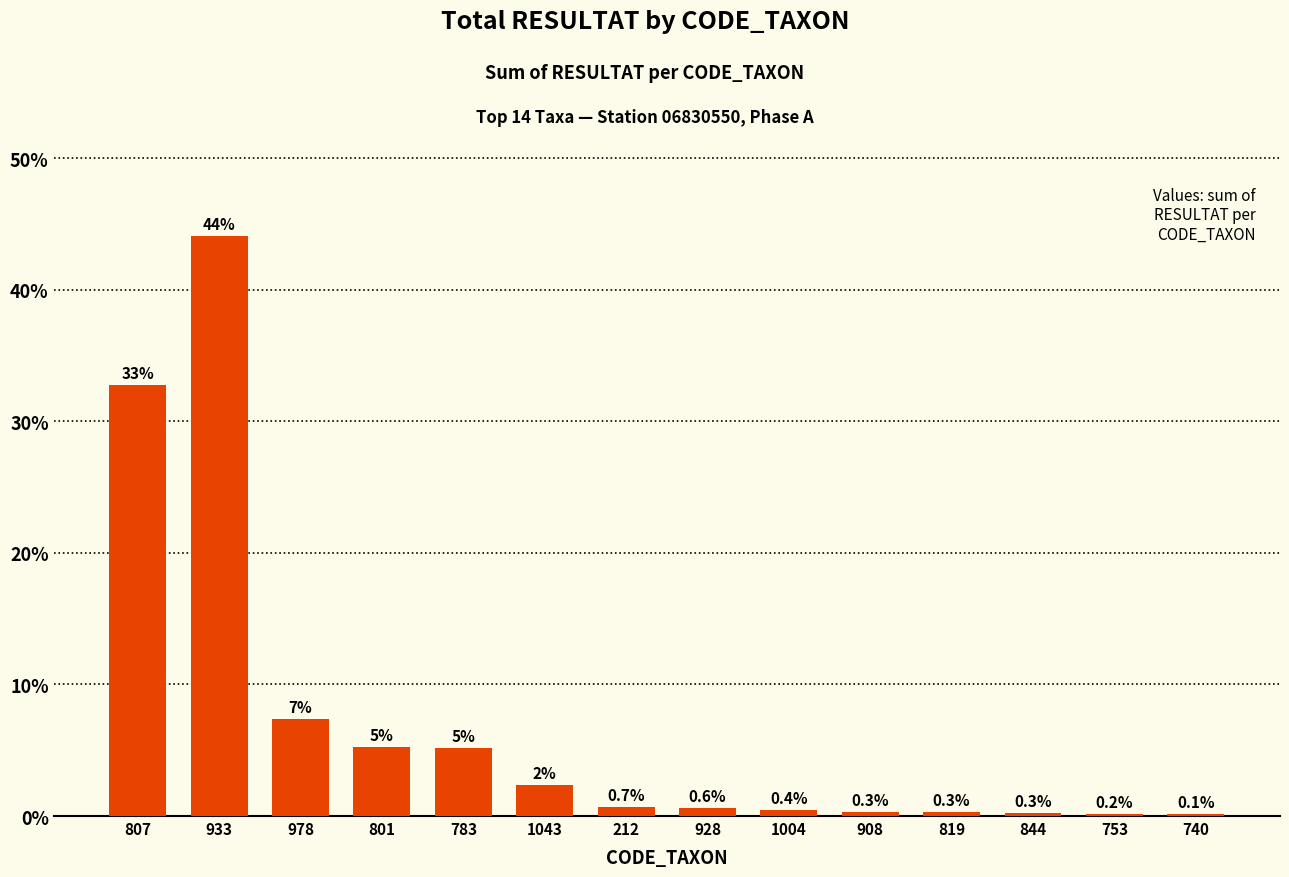

What is the sum of the values at 978 and 212?

8.1